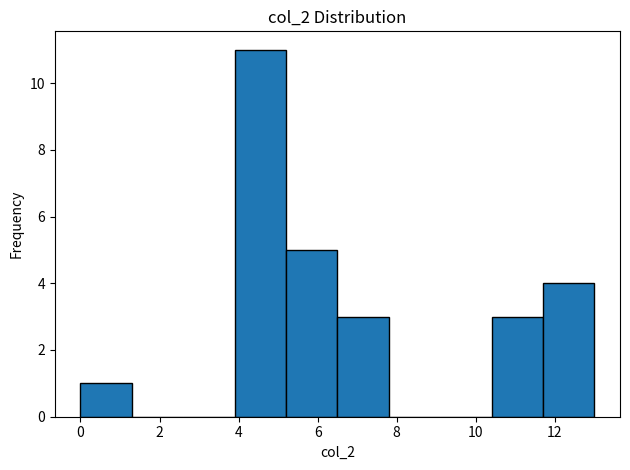

Reading left to right, transcribe this chart: for each bar, give the range it covers on the x-axis and its height. Neither the bar edges nor the heights are printed on the chart, so give them approximately, as read against the axes.

0.0 to 1.3: 1
1.3 to 2.6: 0
2.6 to 3.9: 0
3.9 to 5.2: 11
5.2 to 6.5: 5
6.5 to 7.8: 3
7.8 to 9.1: 0
9.1 to 10.4: 0
10.4 to 11.7: 3
11.7 to 13.0: 4